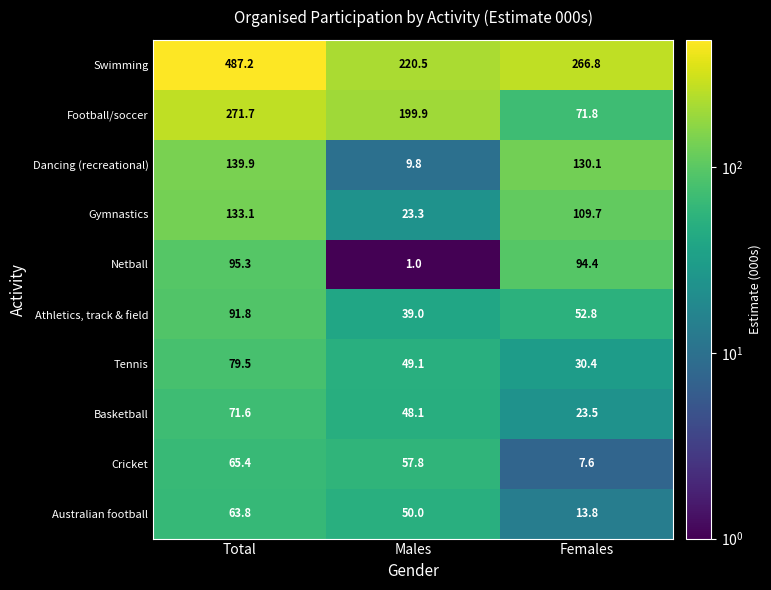

At which category is the sum across all series the highest?

Total